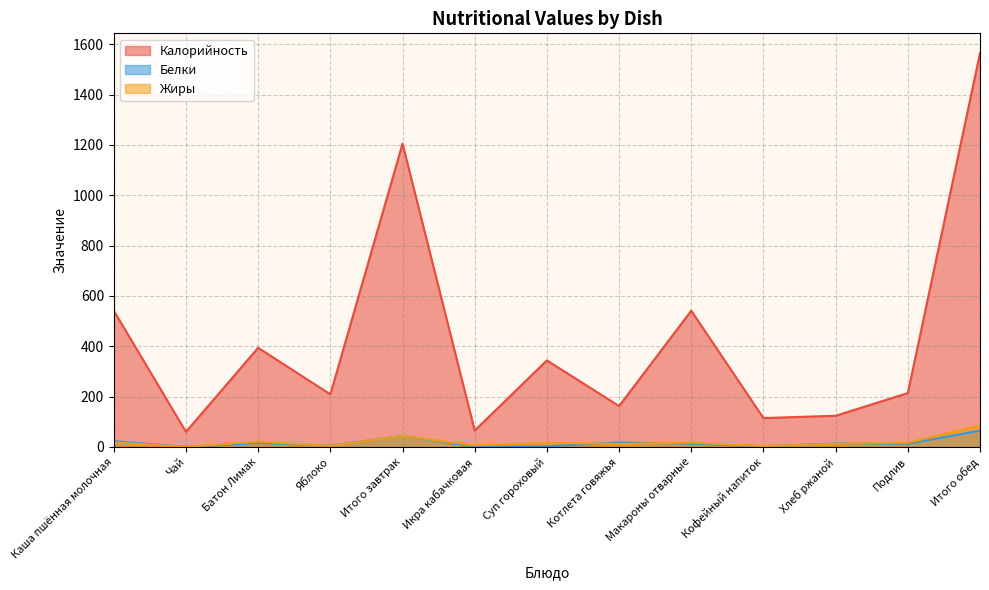

True or false: Жиры has more than 0 points higher than both neighbors.

True